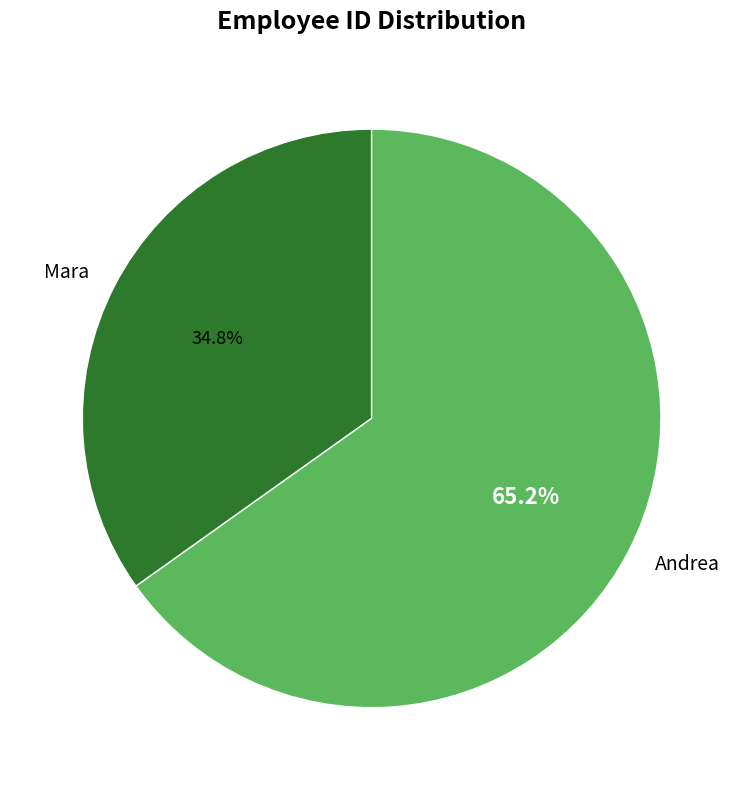

What percentage is NOT represented by Mara?

65.2%